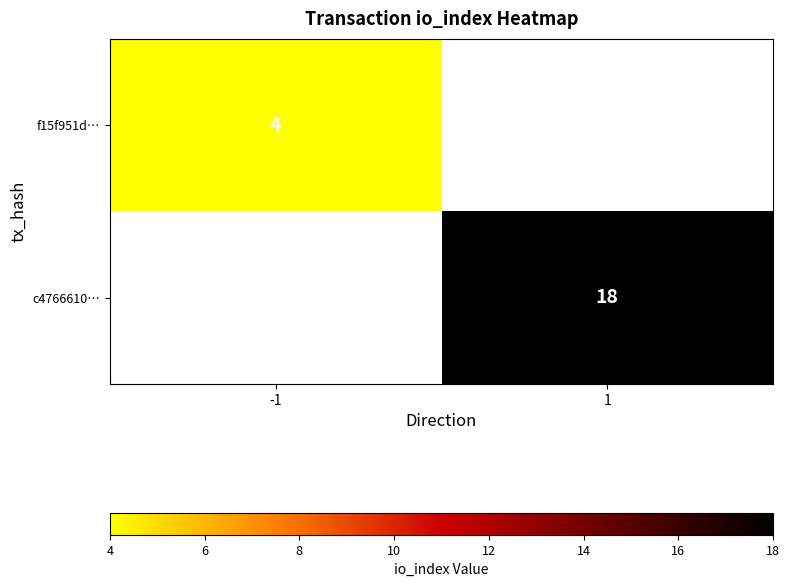

How many data points does each series have?

2